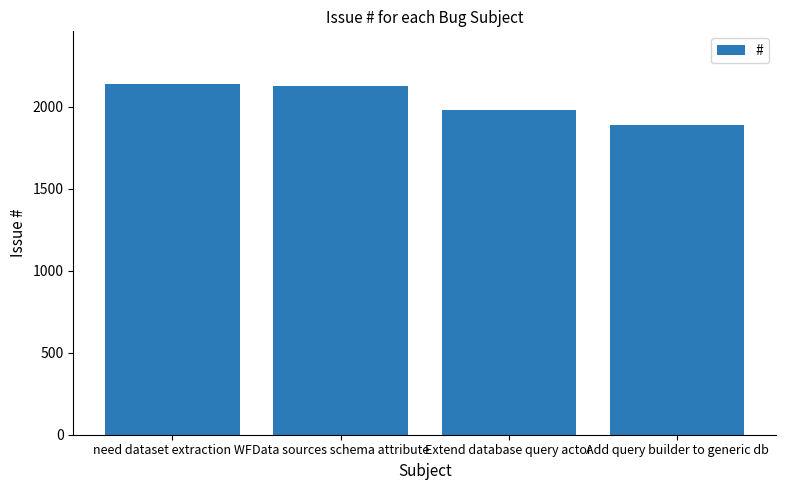

What is the change in value from Data sources schema attribute to Add query builder to generic db?

-239